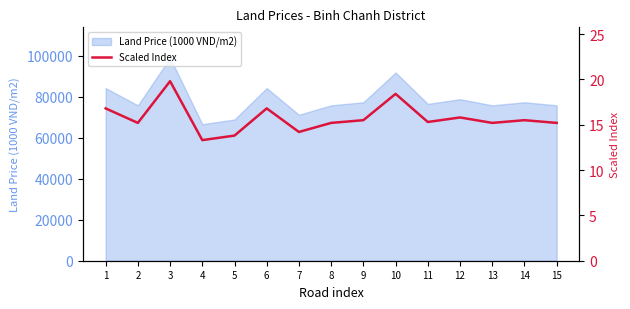

How many lines are shown in the chart?

1